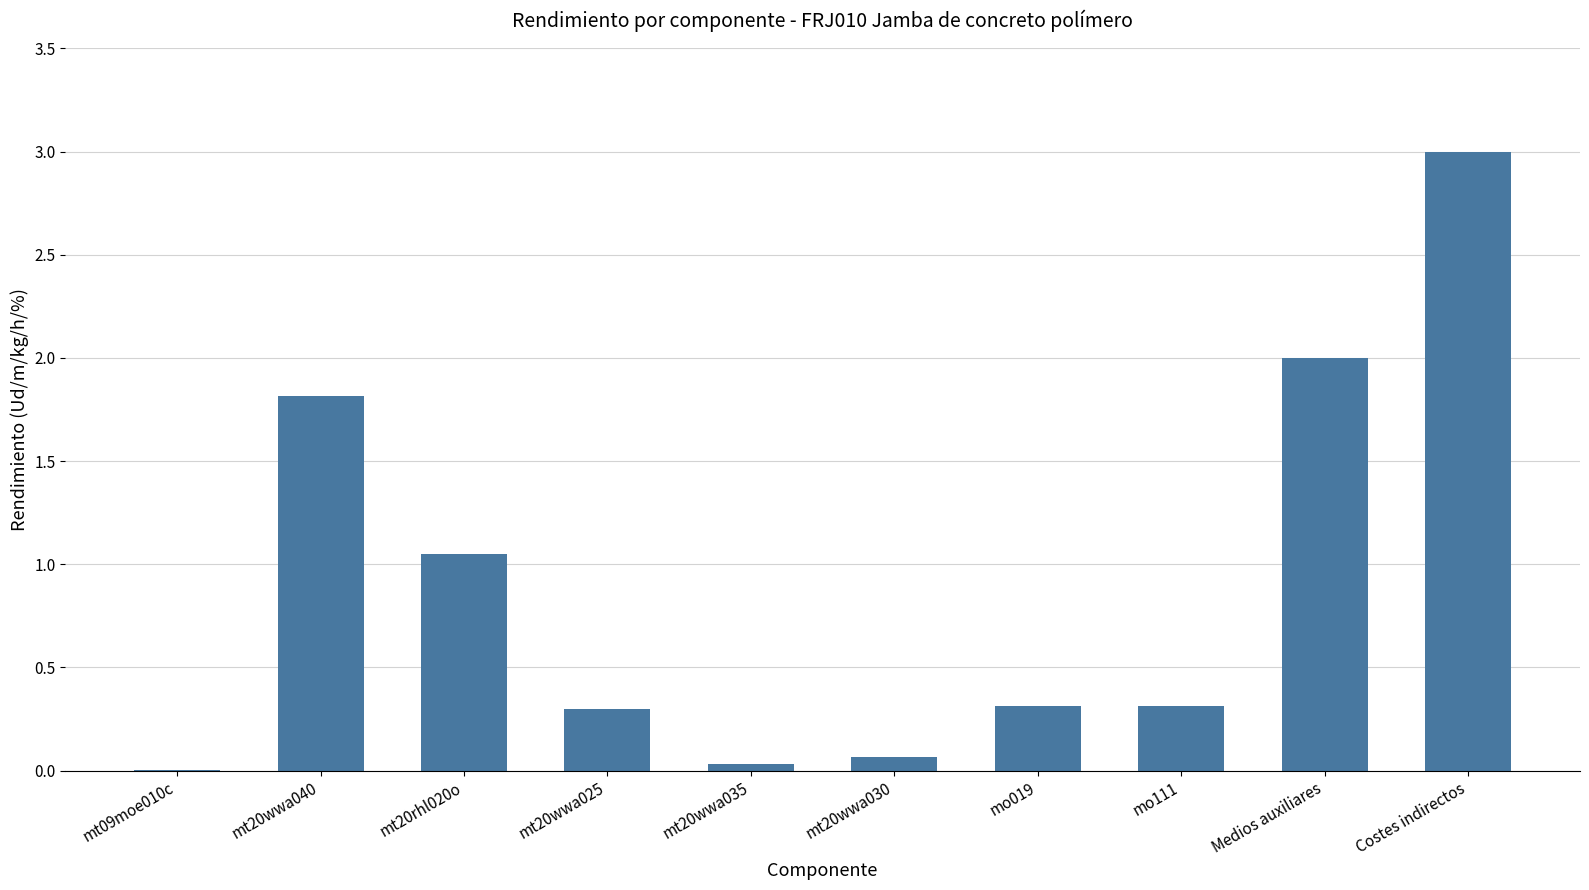

What is the maximum value shown in the chart?

3.0